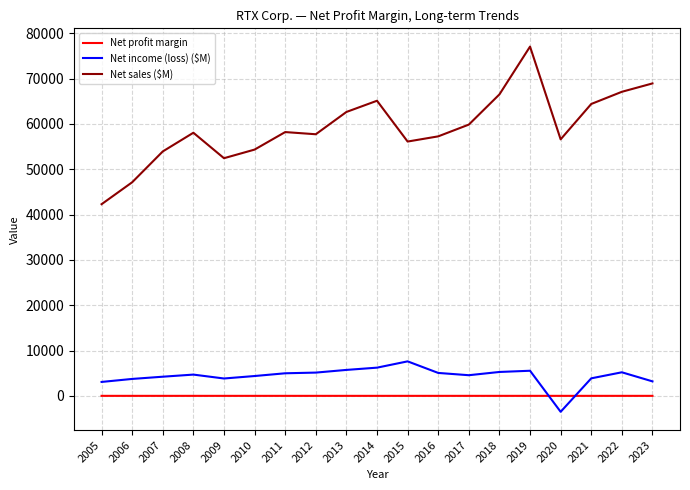

Is it true that Net sales ($M) equals 58043.0 at 2008?

True